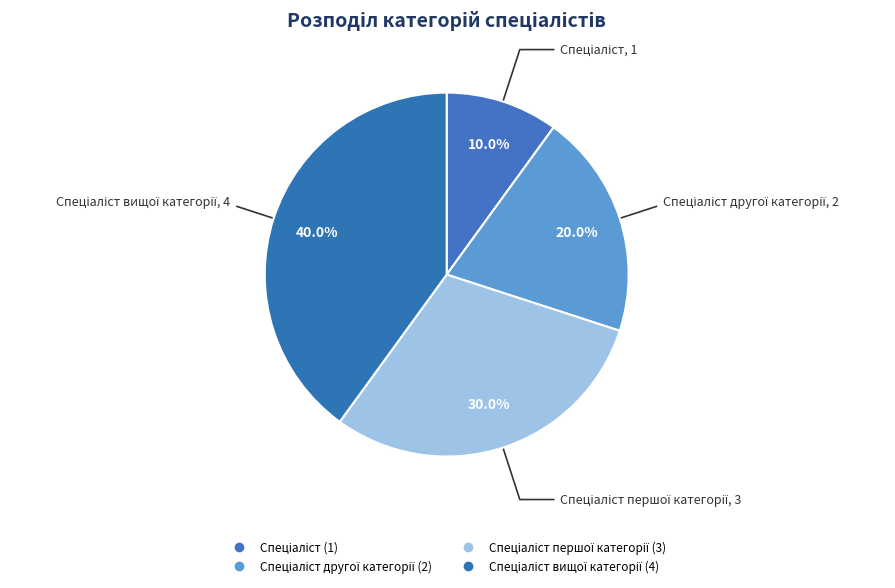

What is the smallest slice in the pie chart?

Спеціаліст